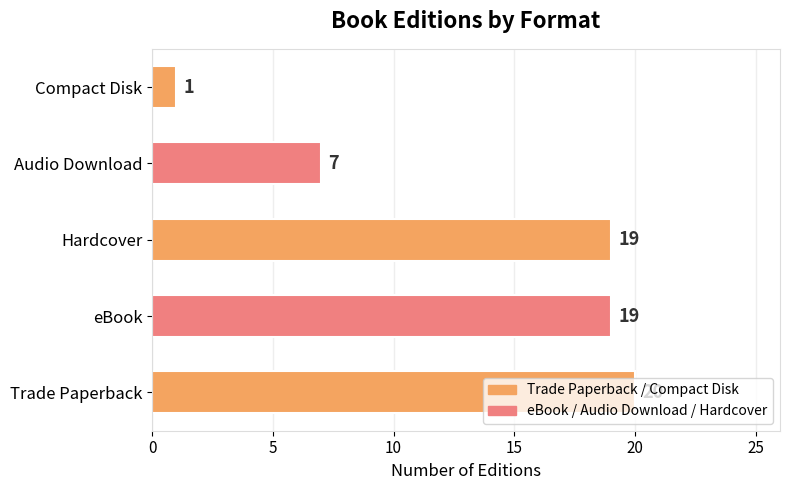

What is the sum of all values?

66